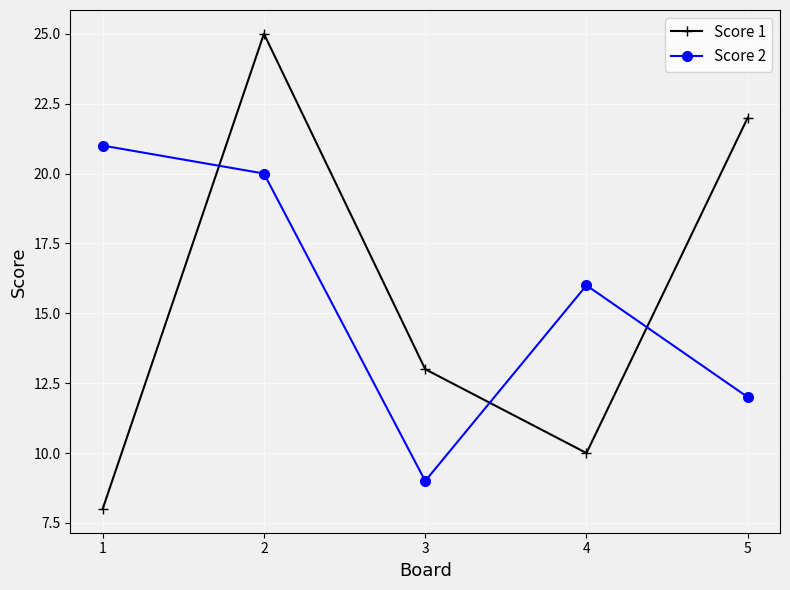

How many lines are shown in the chart?

2